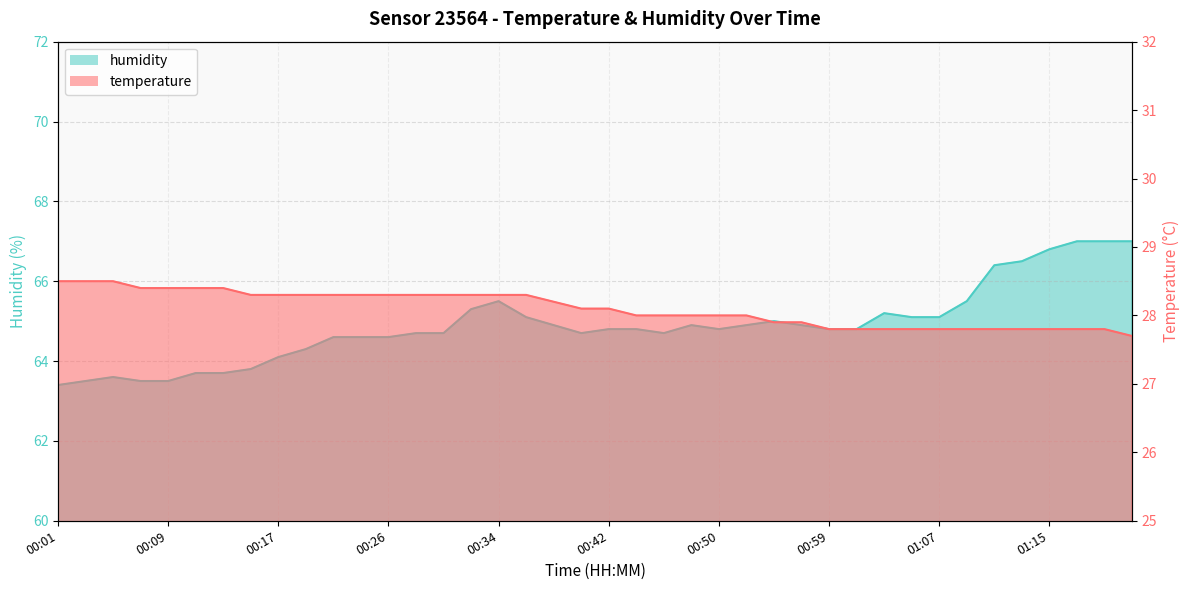

What is the minimum value shown in the chart?

27.7